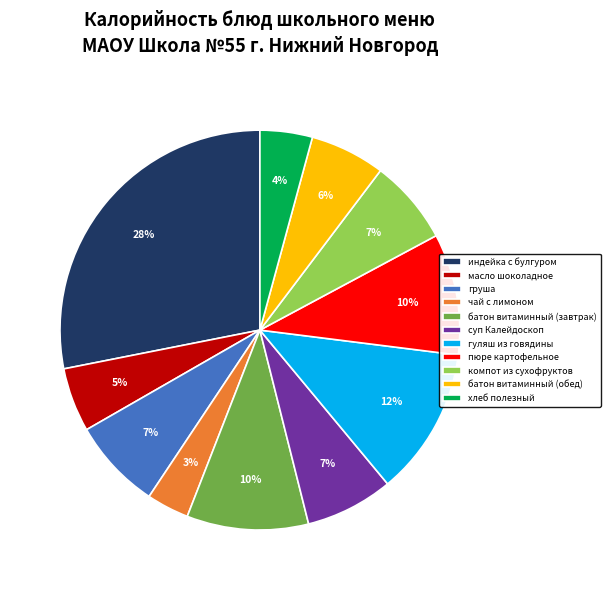

To the nearest percent, what portion does груша represent?

7%